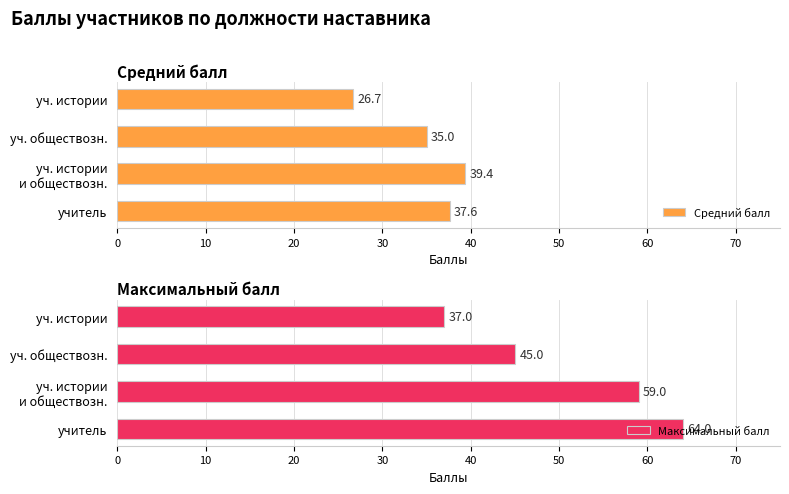

At how many categories does at least one series exceed 31?

4